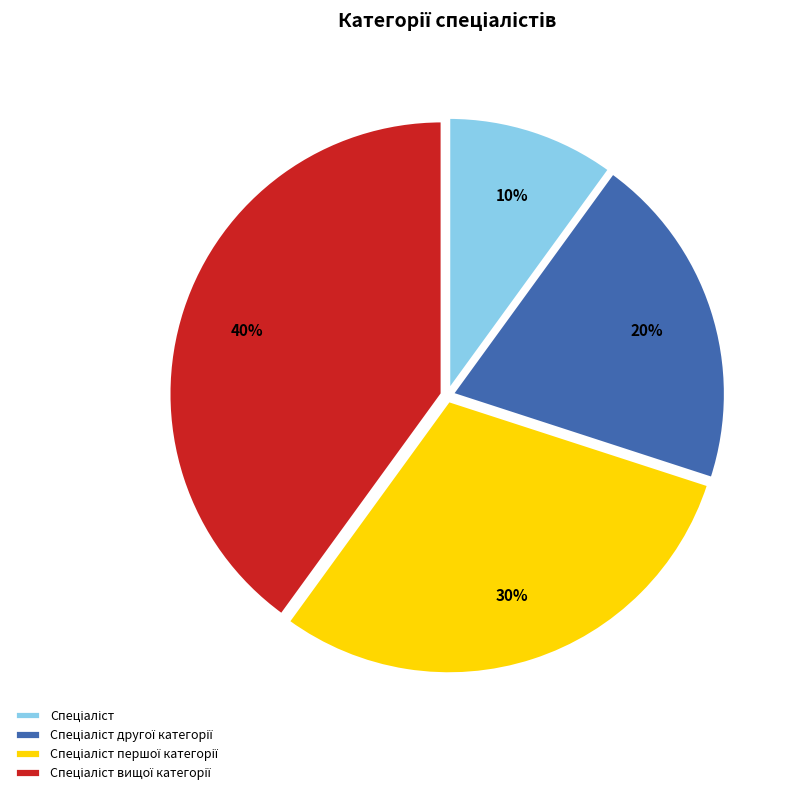

To the nearest percent, what is the average slice percentage?

25%